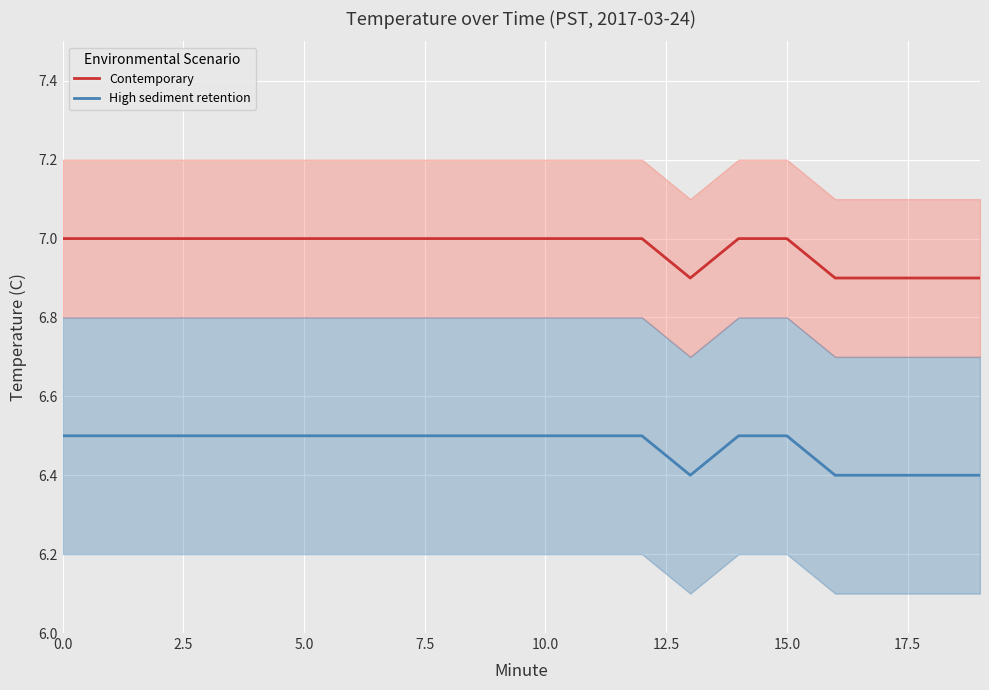

Reading right to left, extract all data points from this chart.

Contemporary: 6.9	6.9	6.9	6.9	7.0	7.0	6.9	7.0	7.0	7.0	7.0	7.0	7.0	7.0	7.0	7.0	7.0	7.0	7.0	7.0
High sediment retention: 6.4	6.4	6.4	6.4	6.5	6.5	6.4	6.5	6.5	6.5	6.5	6.5	6.5	6.5	6.5	6.5	6.5	6.5	6.5	6.5